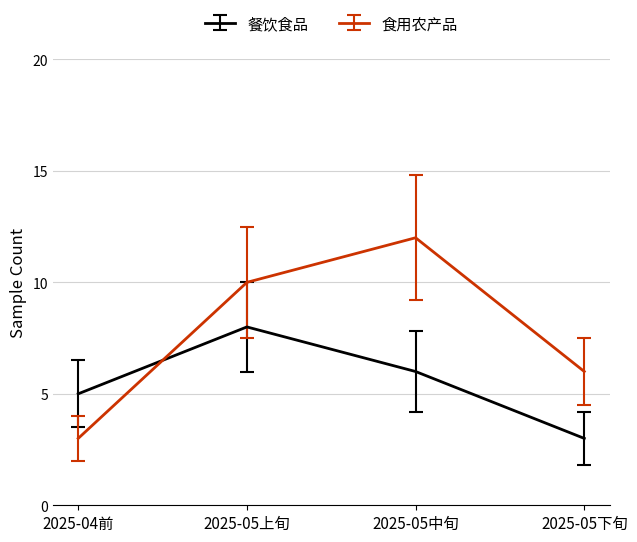

Which series has the largest range (max minus min)?

食用农产品